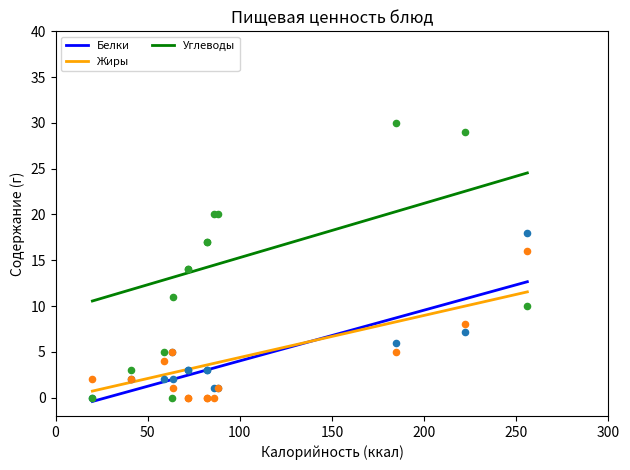

Which series has the largest total across all categories?

Углеводы